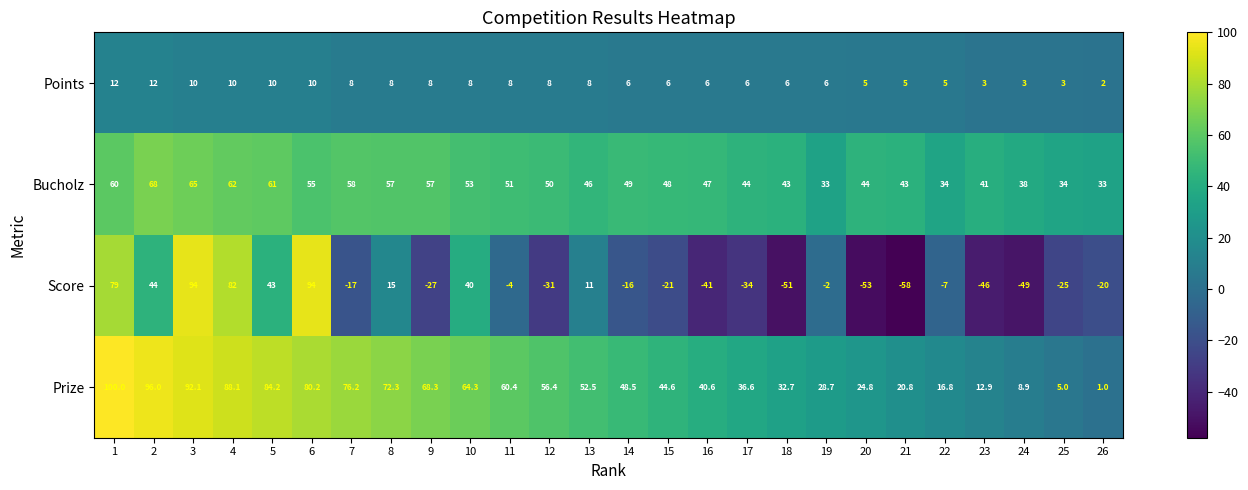

Count the number of data series in this chart.

4